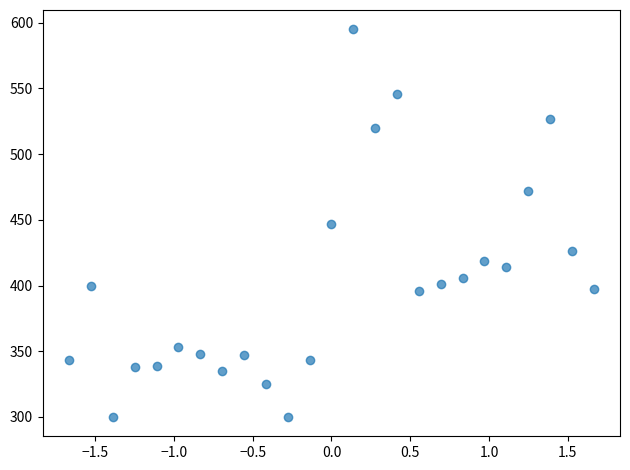

What is the range of Y values (max minus min)?

295